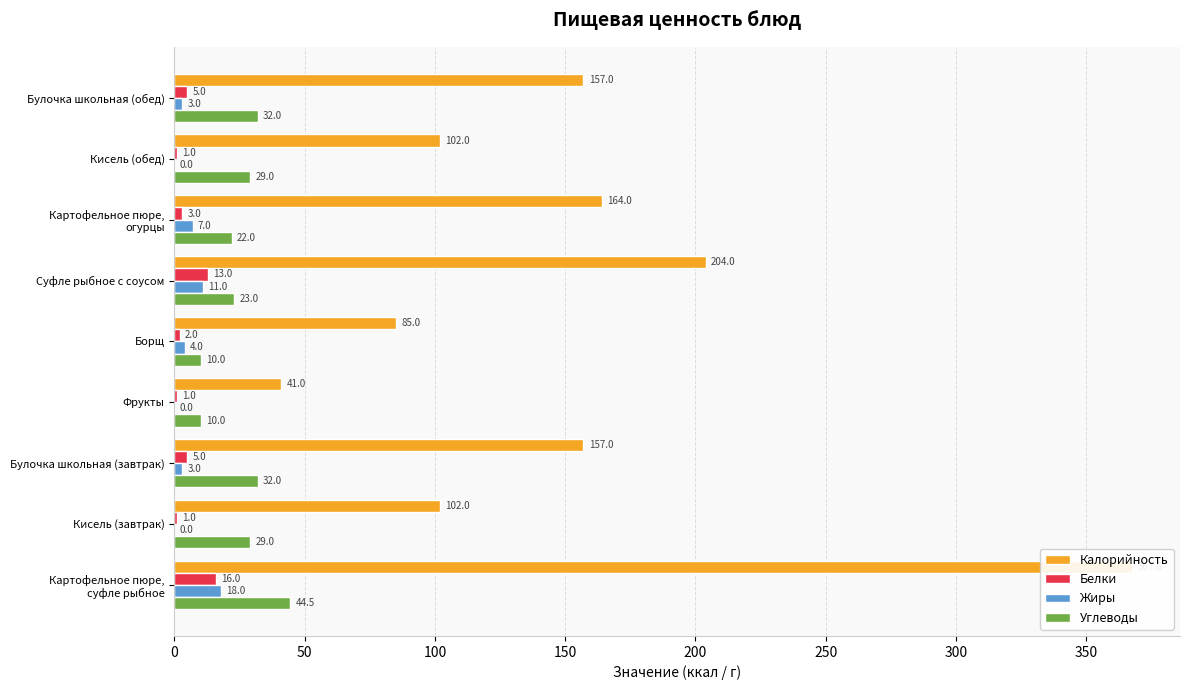

How many series are shown in this chart?

4